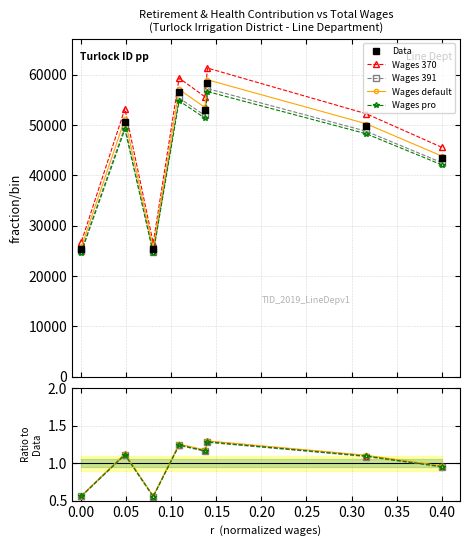

True or false: Wages default has more than 1 interior local peaks.

True